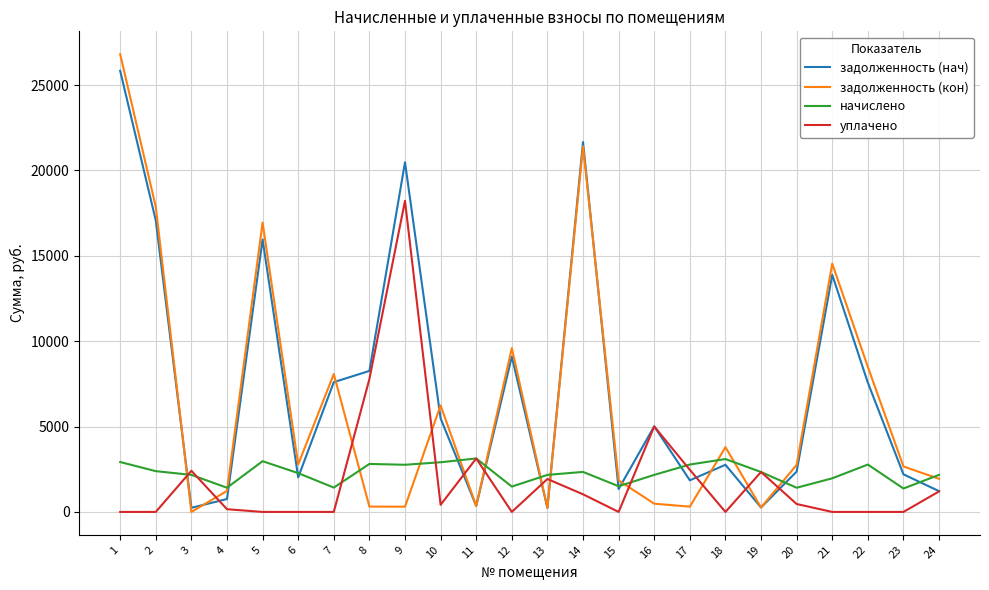

What is the average value of the задолженность (кон) series?

6218.6